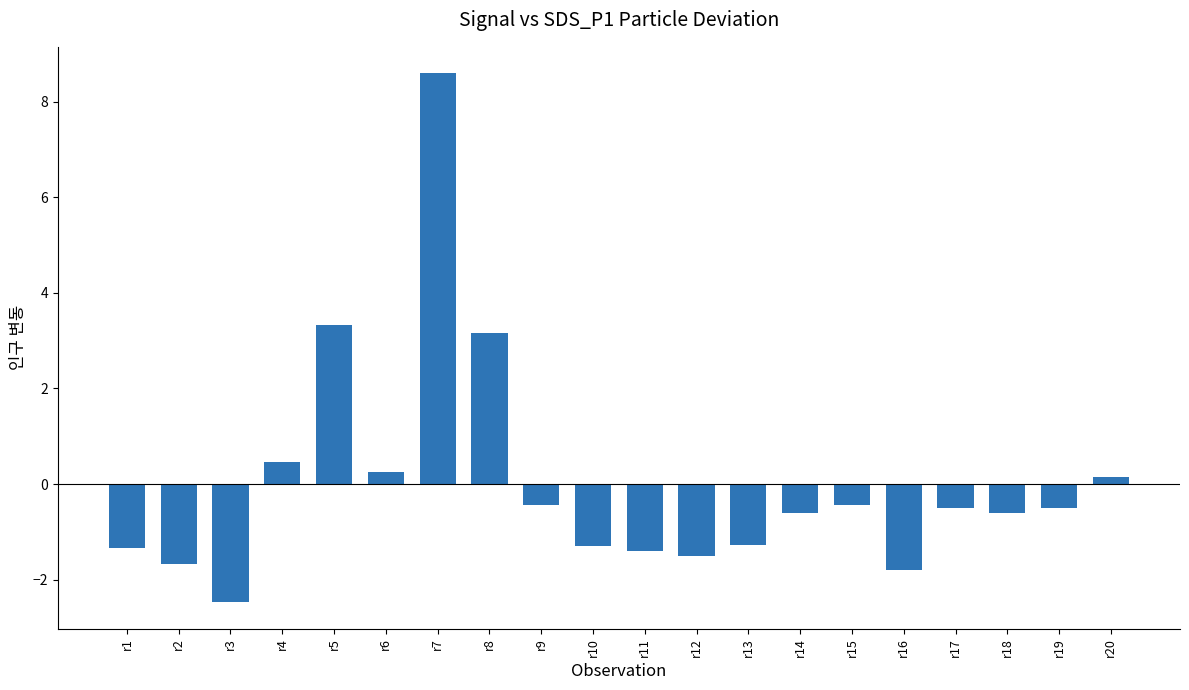

At which label does the data first exceed 0?

r4